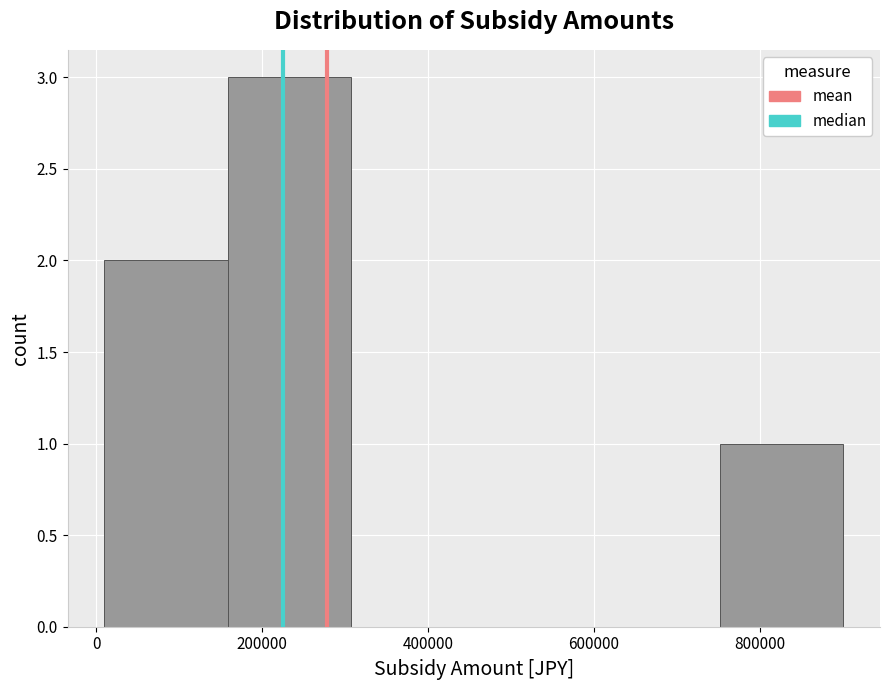

Reading left to right, transcribe this chart: for each bar, give the range it covers on the x-axis and its height. Neither the bar edges nor the heights are printed on the chart, so give them approximately, as read against the axes.

20000 to 160000: 2
160000 to 300000: 3
300000 to 460000: 0
460000 to 600000: 0
600000 to 760000: 0
760000 to 900000: 1